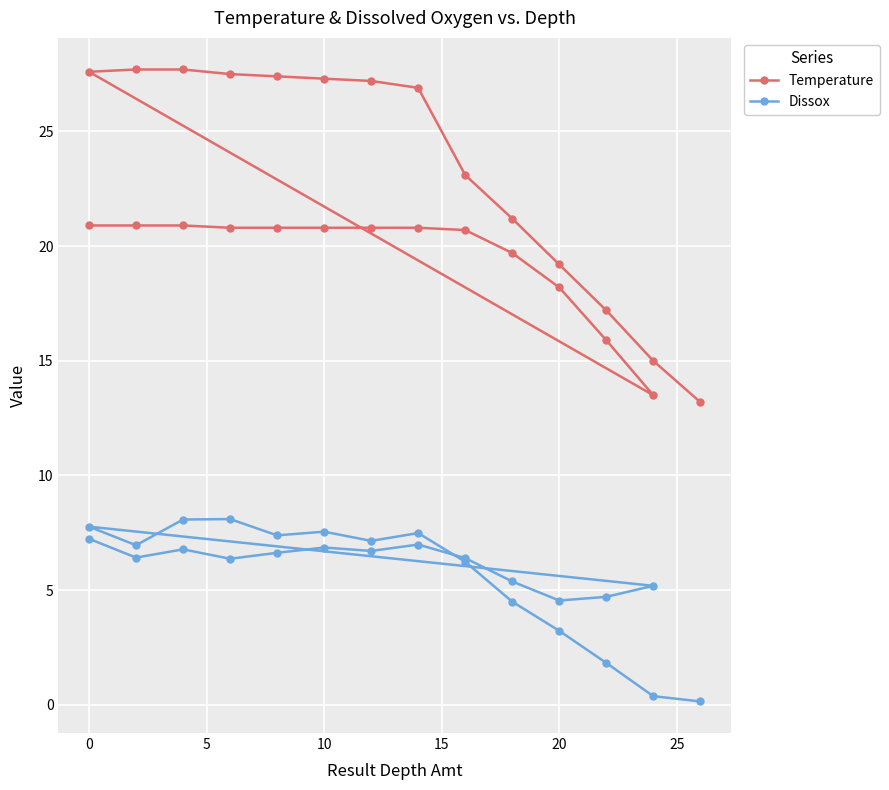

List the series in order of their peak value, highest first.

Temperature, Dissox